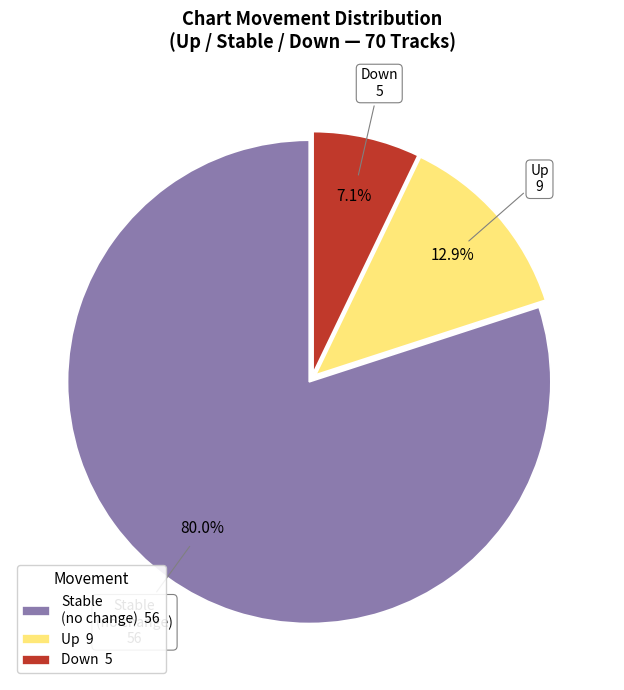

Do Up 9 and Stable (no change) 56 together represent more than half of the pie?

Yes